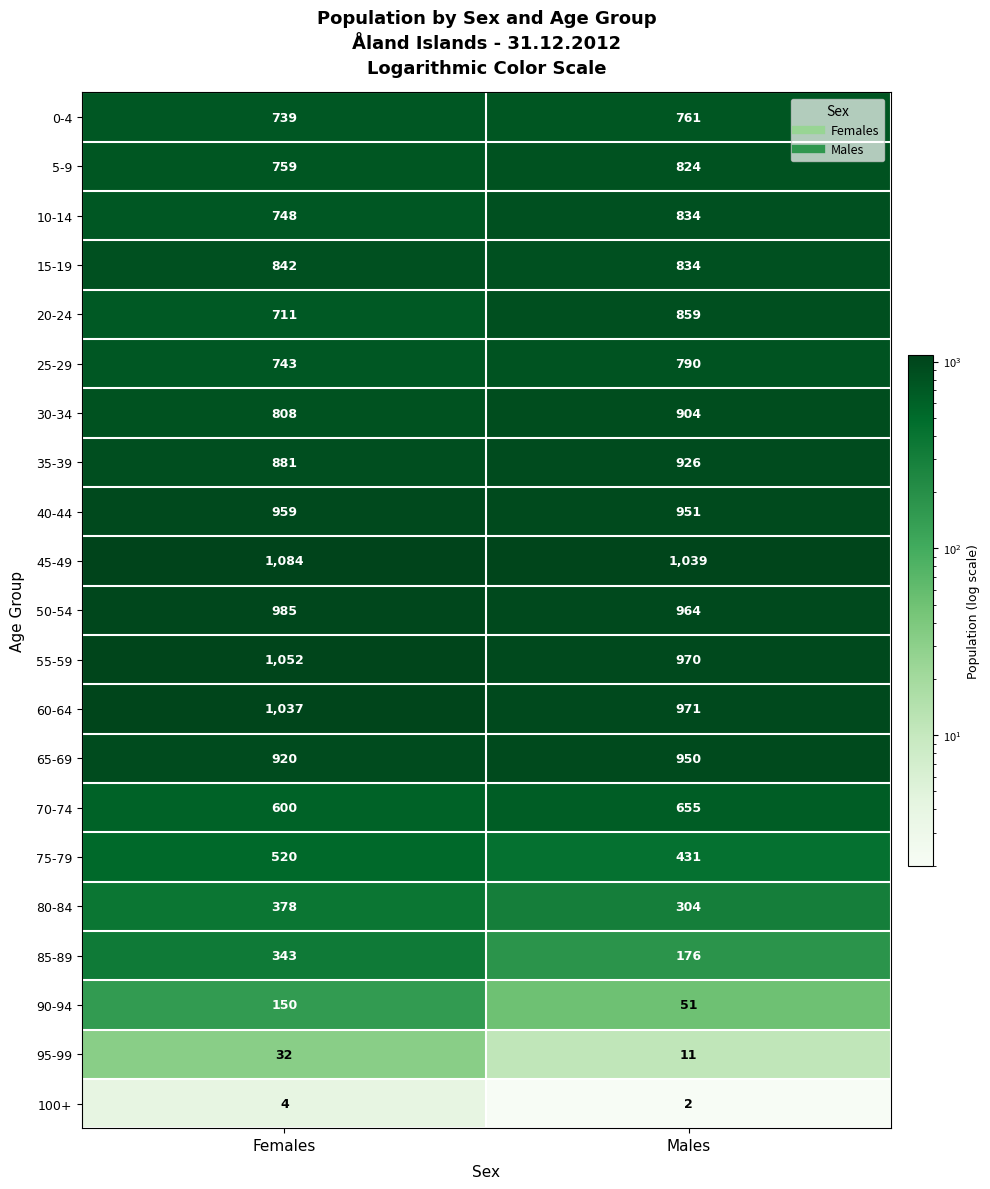

What is the spread (max minus min) of values at Females?

1080